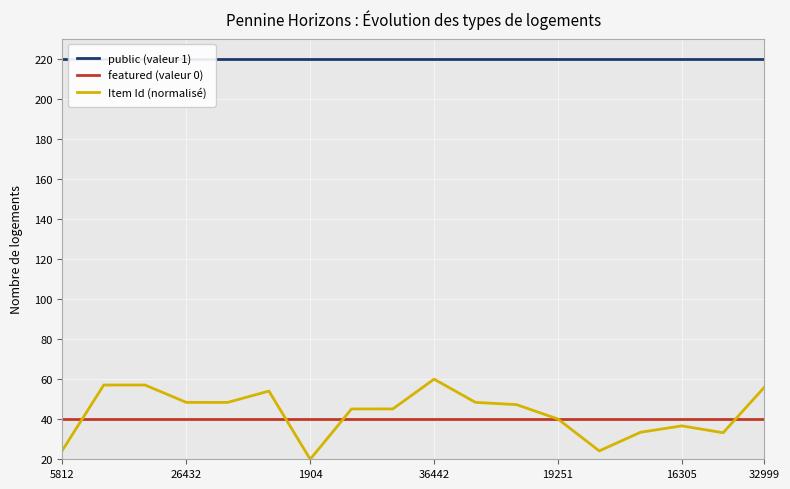

Reading right to left, transcribe all the data shown in this chart.

public (valeur 1): 220.0	220.0	220.0	220.0	220.0	220.0	220.0	220.0	220.0	220.0	220.0	220.0	220.0	220.0	220.0	220.0	220.0	220.0
featured (valeur 0): 40.0	40.0	40.0	40.0	40.0	40.0	40.0	40.0	40.0	40.0	40.0	40.0	40.0	40.0	40.0	40.0	40.0	40.0
Item Id (normalisé): 56.0	33.3	36.7	33.5	24.2	40.1	47.3	48.4	60.0	45.1	45.1	20.0	54.1	48.4	48.4	57.1	57.1	24.5